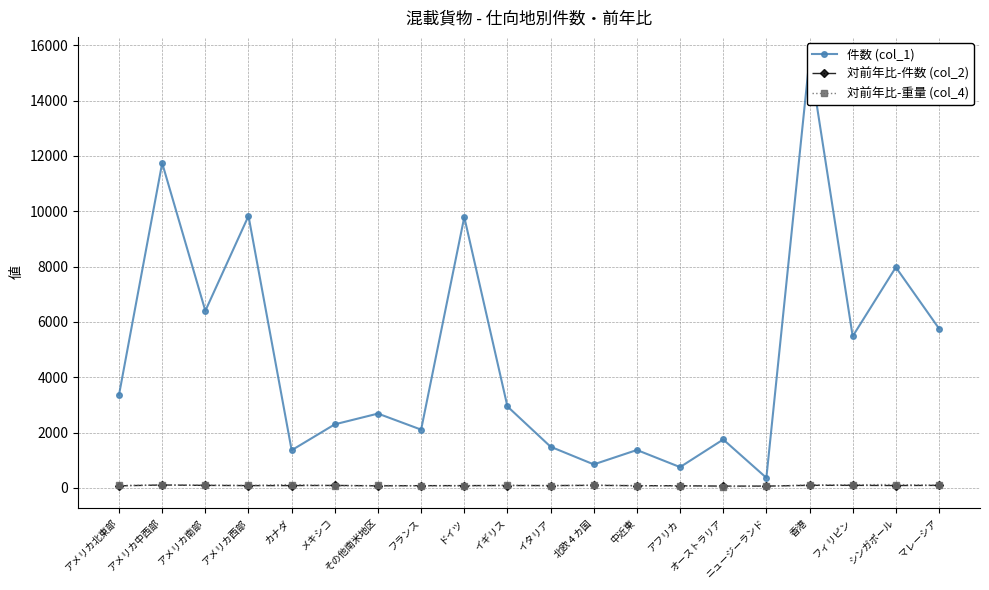

Reading left to right, transcribe all the data shown in this chart.

件数 (col_1): 3367.0	11741.0	6400.0	9830.0	1363.0	2299.0	2687.0	2107.0	9789.0	2945.0	1489.0	851.0	1371.0	753.0	1751.0	367.0	15526.0	5481.0	7974.0	5761.0
対前年比-件数 (col_2): 75.4	106.2	92.5	84.7	84.8	91.3	76.3	82.3	84.3	87.1	85.7	93.1	82.0	79.0	66.5	66.2	94.6	93.9	86.8	93.0
対前年比-重量 (col_4): 90.4	103.8	96.8	90.5	123.6	78.3	89.1	80.0	76.2	97.2	82.2	99.4	82.8	76.4	47.2	62.8	108.6	116.2	123.9	97.4